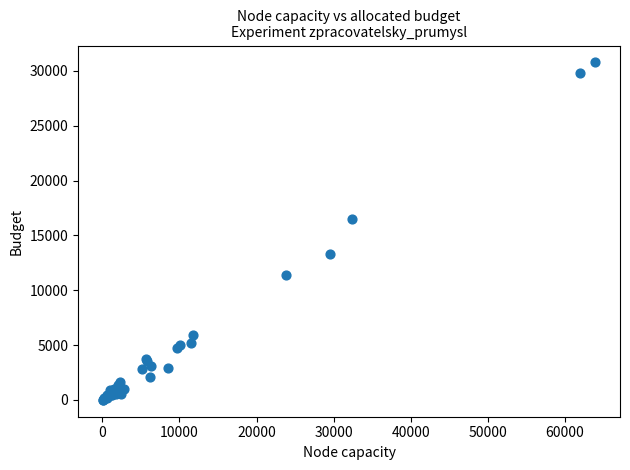

What Y value in the scatter plot is closest to 15386?

16518.5